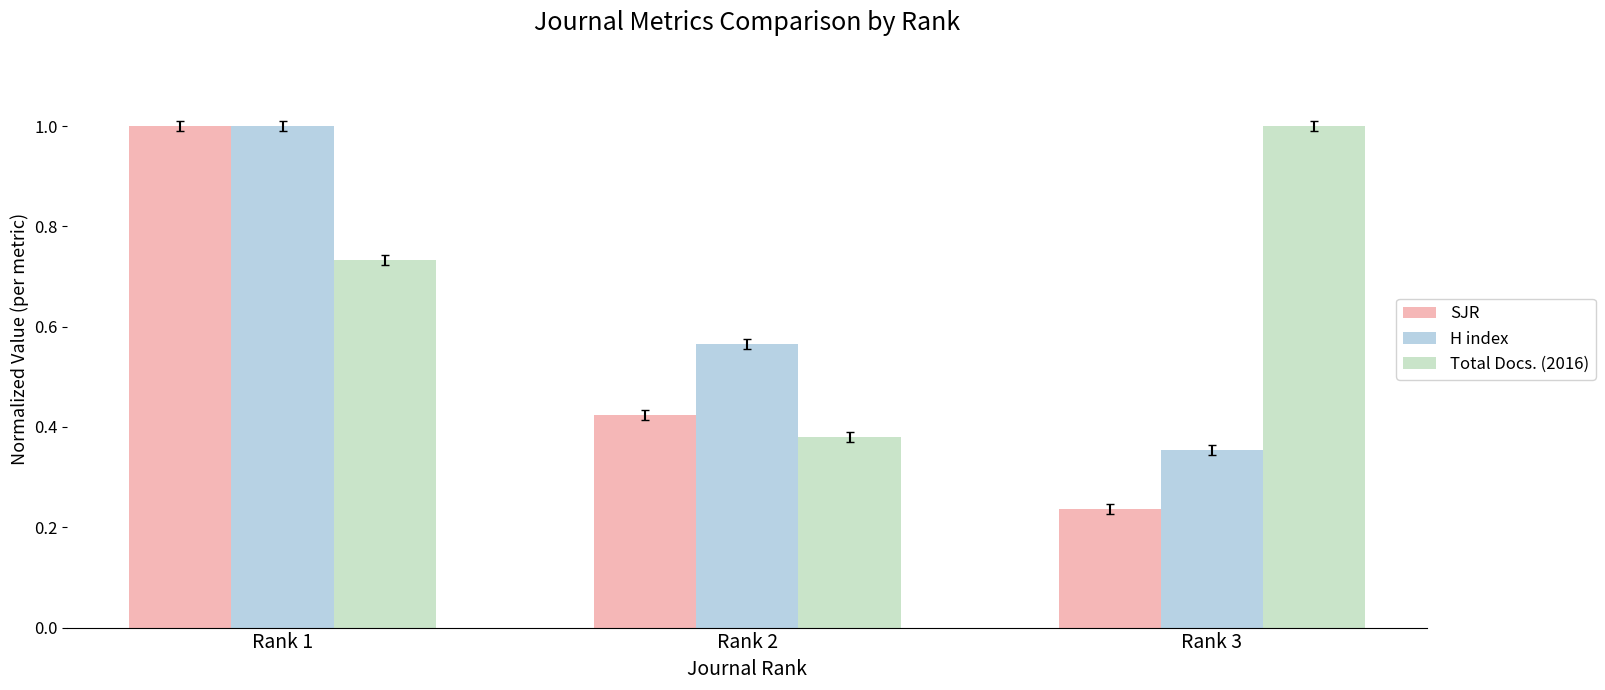

Does the chart contain stacked bars?

No